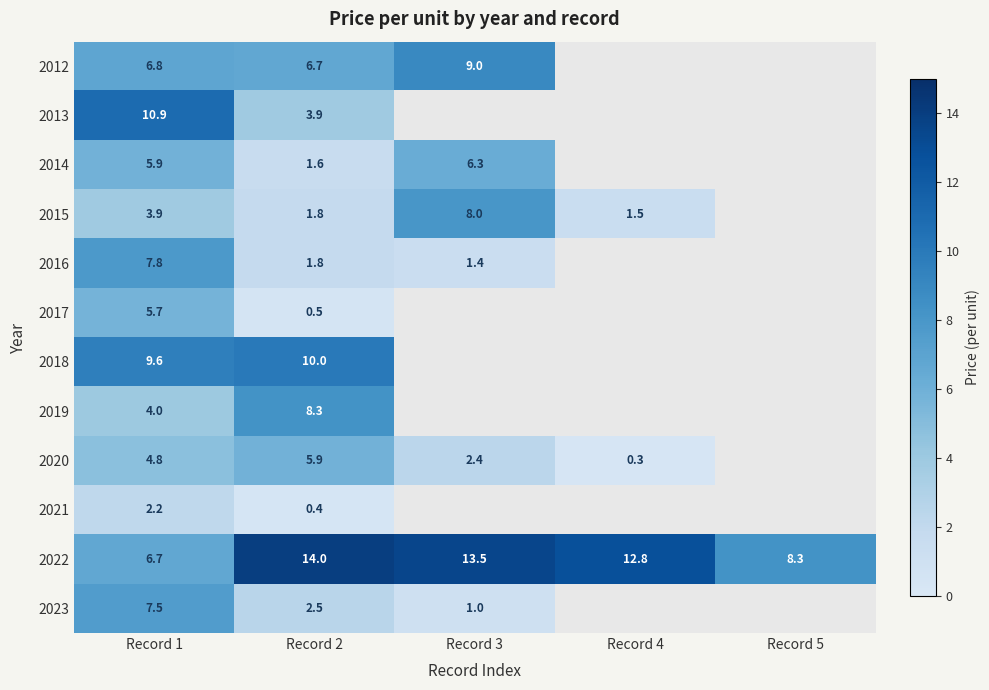

Is it true that 2022 equals 23.8 at Record 3?

False